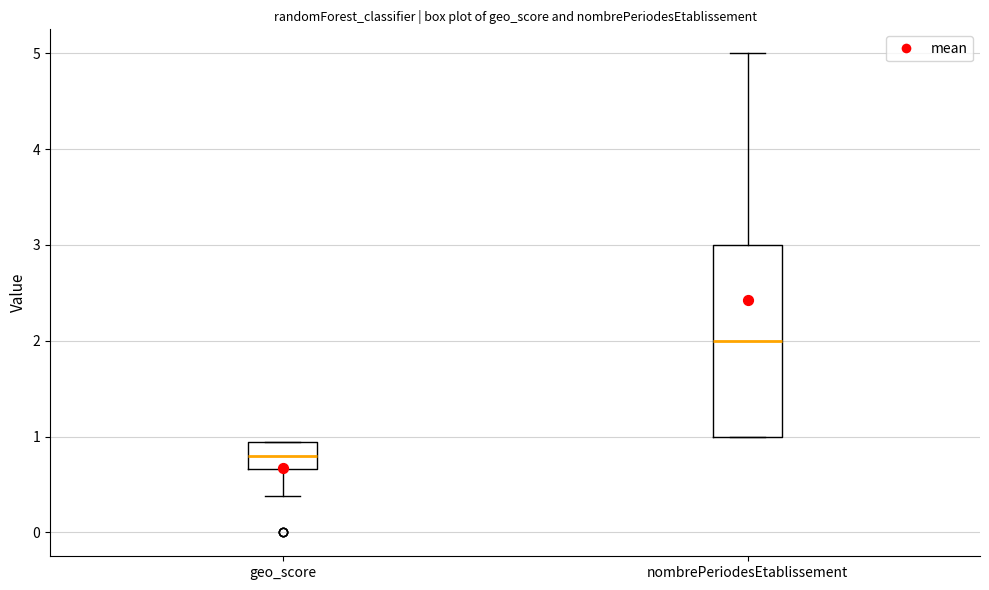

Where does the upper whisker of the box for nombrePeriodesEtablissement end on the y-axis? The values are not printed on the chart, so give them approximately, as read against the axis.

5.0